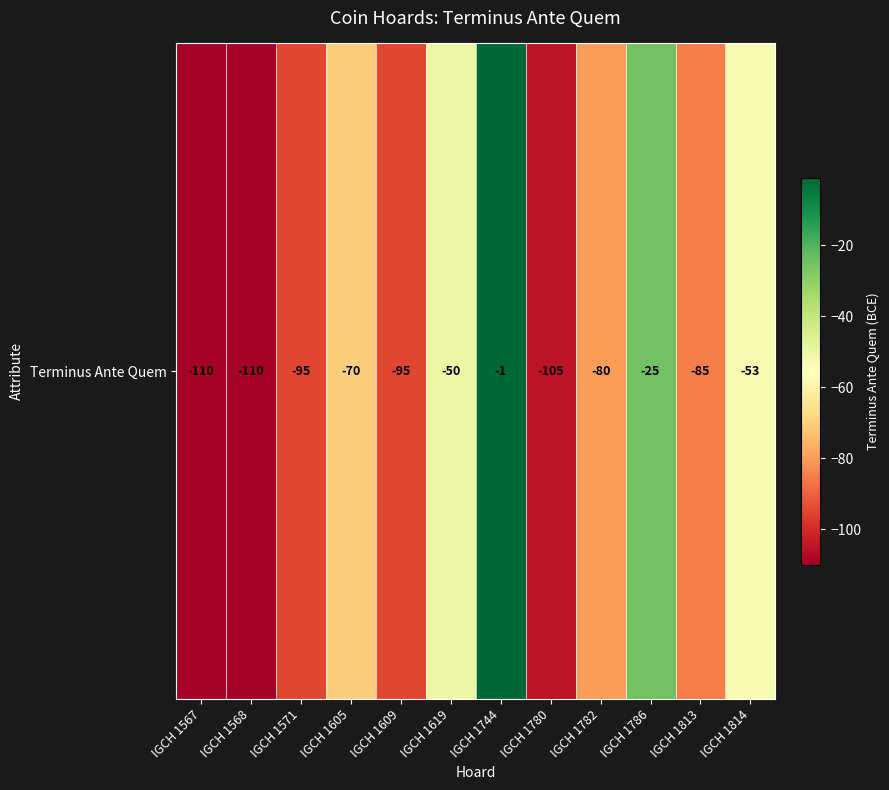

What is the difference between the values at IGCH 1605 and IGCH 1609?

25